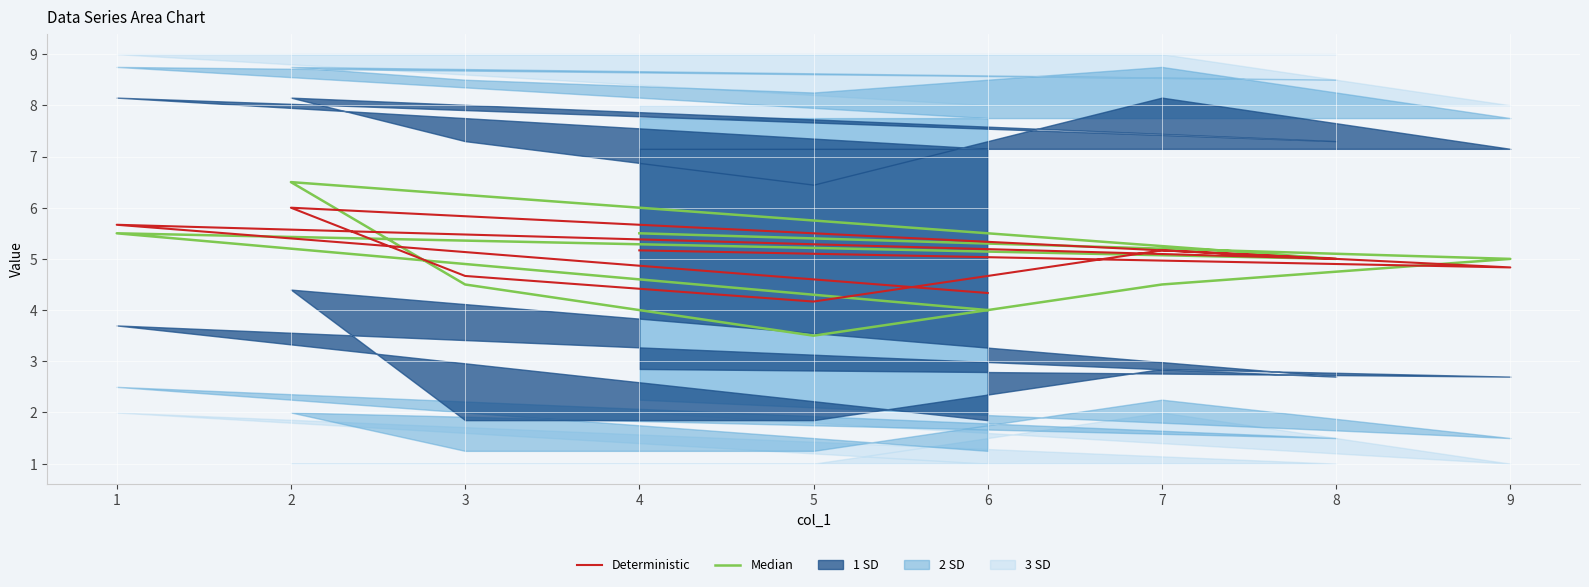

Reading left to right, what are all the values shown in this chart?

Median: 5.5	5.0	4.5	3.5	4.5	6.5	5.0	5.5	4.0
Deterministic: 5.2	4.8	5.2	4.2	4.7	6.0	5.0	5.7	4.3